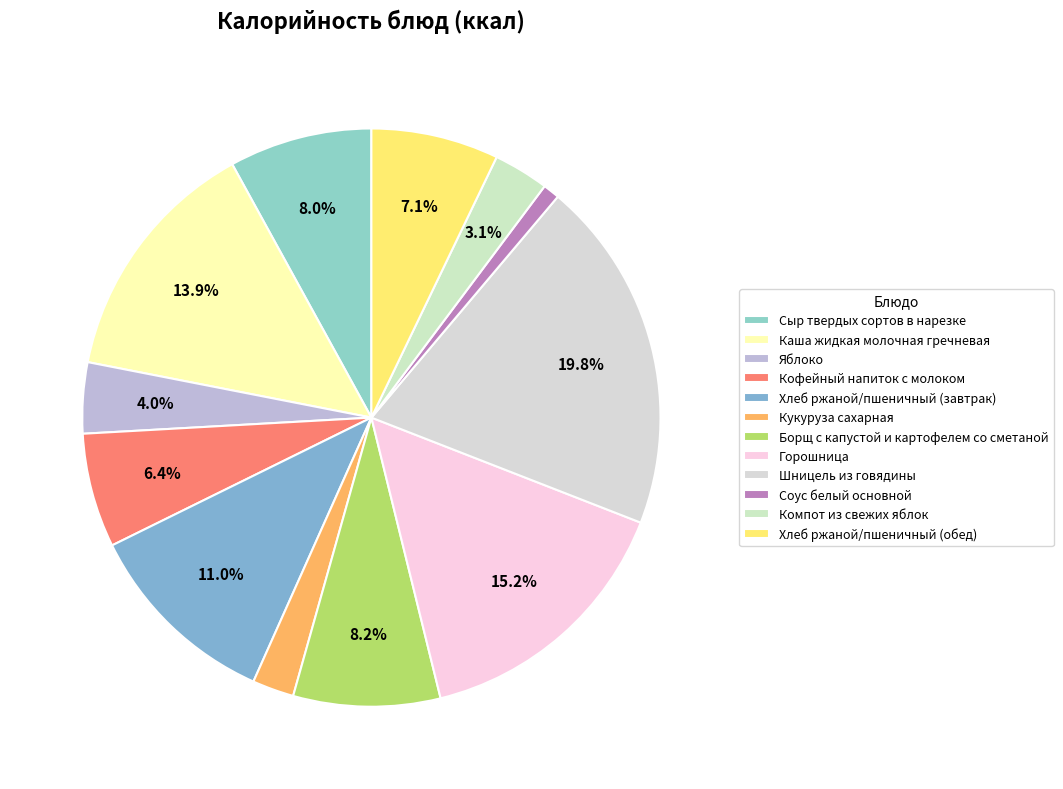

Count the number of slices in the pie.

12